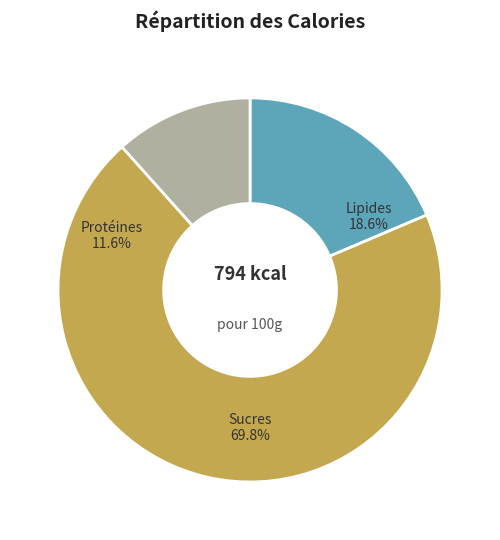

How many slices are in this pie chart?

3